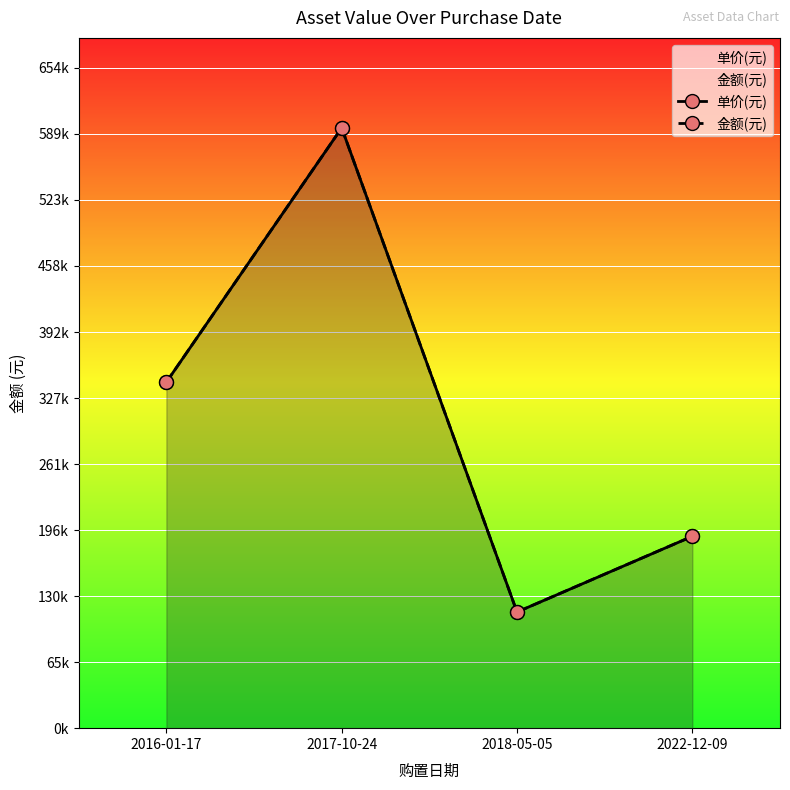

List the series in order of their peak value, highest first.

单价(元), 金额(元)